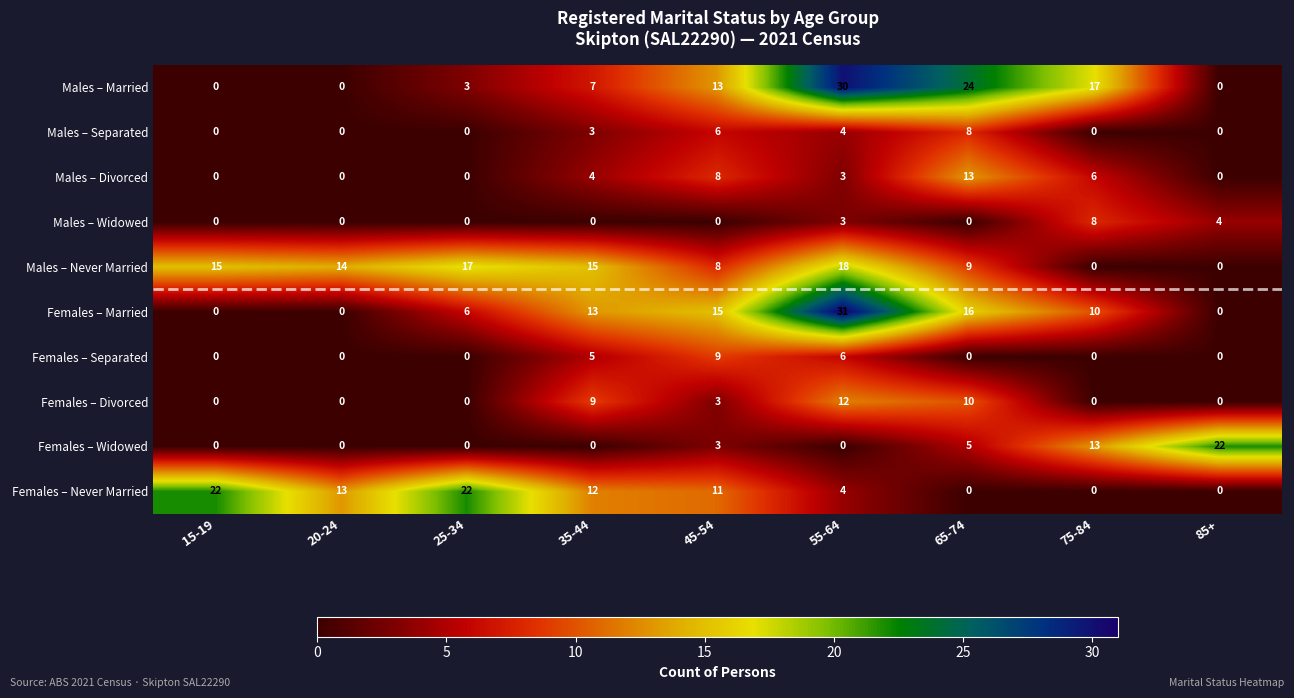

What is the difference between the highest and lowest values at 15-19?

22